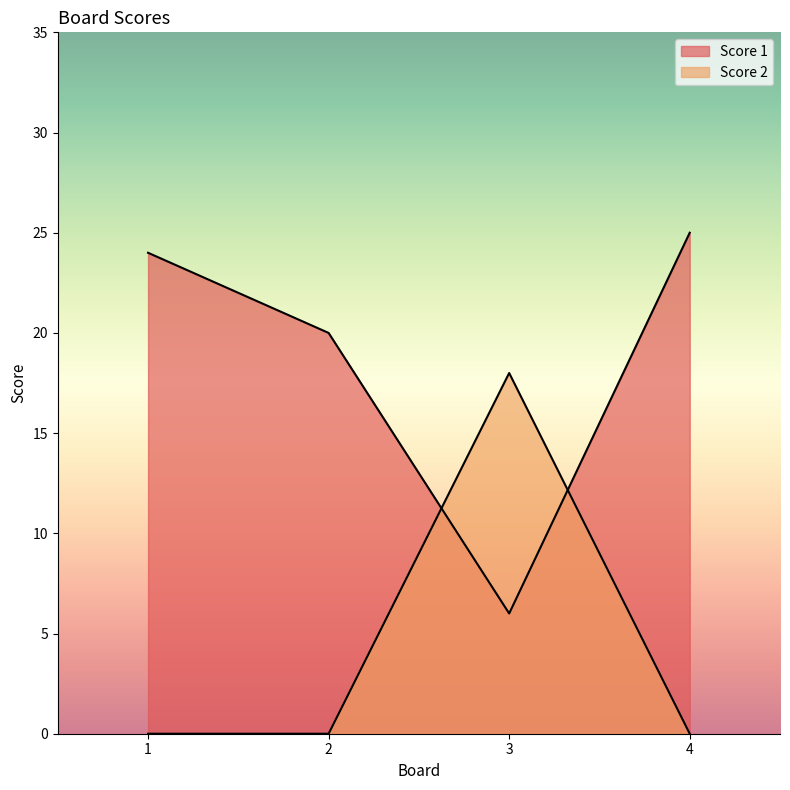

What is the sum of the Score 1 values at 2 and 3?

26